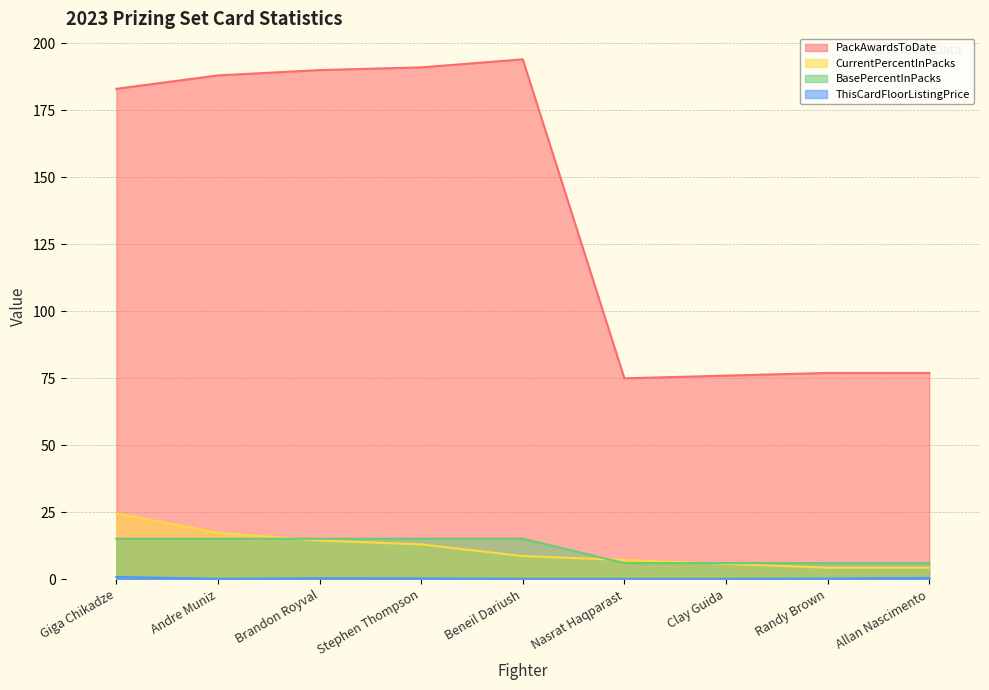

Reading left to right, list all the values displayed in this chart.

PackAwardsToDate: Giga Chikadze=183.0	Andre Muniz=188.0	Brandon Royval=190.0	Stephen Thompson=191.0	Beneil Dariush=194.0	Nasrat Haqparast=75.0	Clay Guida=76.0	Randy Brown=77.0	Allan Nascimento=77.0
CurrentPercentInPacks: Giga Chikadze=24.6	Andre Muniz=17.4	Brandon Royval=14.5	Stephen Thompson=13.0	Beneil Dariush=8.7	Nasrat Haqparast=7.2	Clay Guida=5.8	Randy Brown=4.3	Allan Nascimento=4.3
BasePercentInPacks: Giga Chikadze=15.2	Andre Muniz=15.2	Brandon Royval=15.2	Stephen Thompson=15.2	Beneil Dariush=15.2	Nasrat Haqparast=6.1	Clay Guida=6.1	Randy Brown=6.1	Allan Nascimento=6.1
ThisCardFloorListingPrice: Giga Chikadze=0.9	Andre Muniz=0.2	Brandon Royval=0.4	Stephen Thompson=0.3	Beneil Dariush=0.2	Nasrat Haqparast=0.2	Clay Guida=0.2	Randy Brown=0.3	Allan Nascimento=0.6